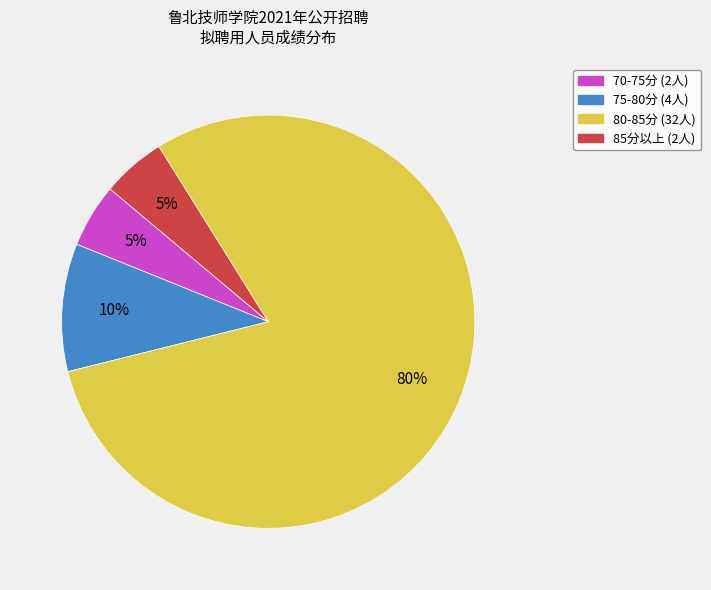

Does any single category account for the majority?

Yes